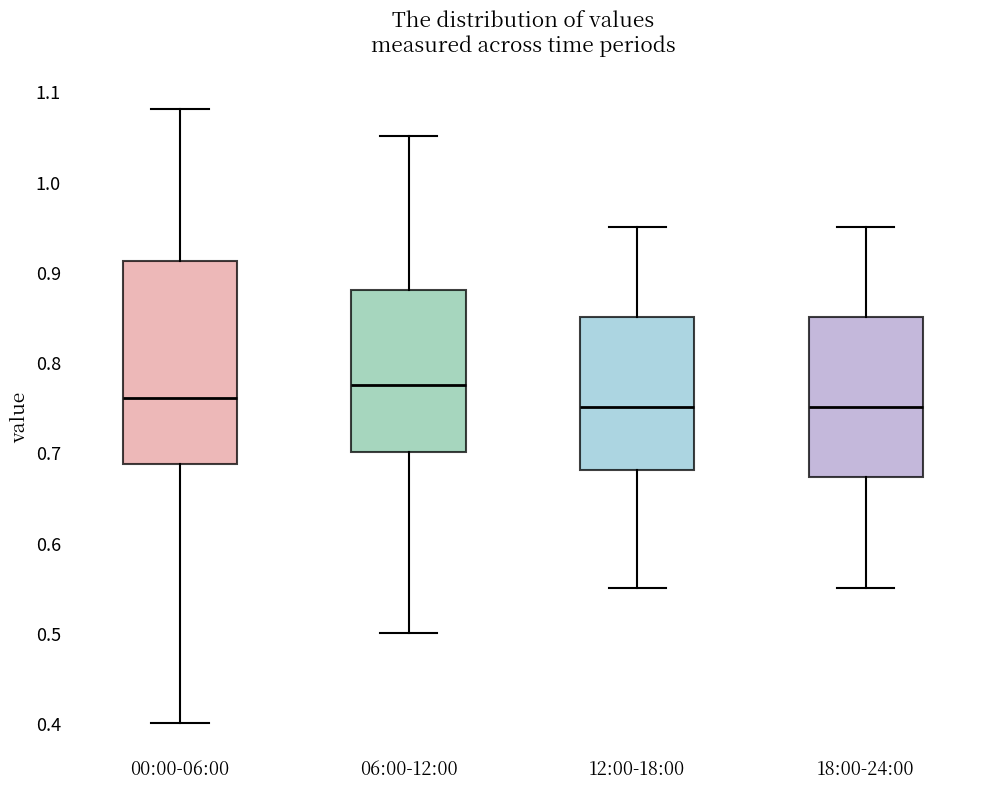

Reading left to right, transcribe this box plot: for each box, give where its median line is, the range the box spans, and where its two whiskers end, as read against the y-axis. The values are not printed on the chart, so give them approximately, as read against the axis.

00:00-06:00: median 0.76, box 0.69 to 0.91, whiskers 0.40 to 1.08
06:00-12:00: median 0.78, box 0.70 to 0.88, whiskers 0.50 to 1.05
12:00-18:00: median 0.75, box 0.68 to 0.85, whiskers 0.55 to 0.95
18:00-24:00: median 0.75, box 0.67 to 0.85, whiskers 0.55 to 0.95